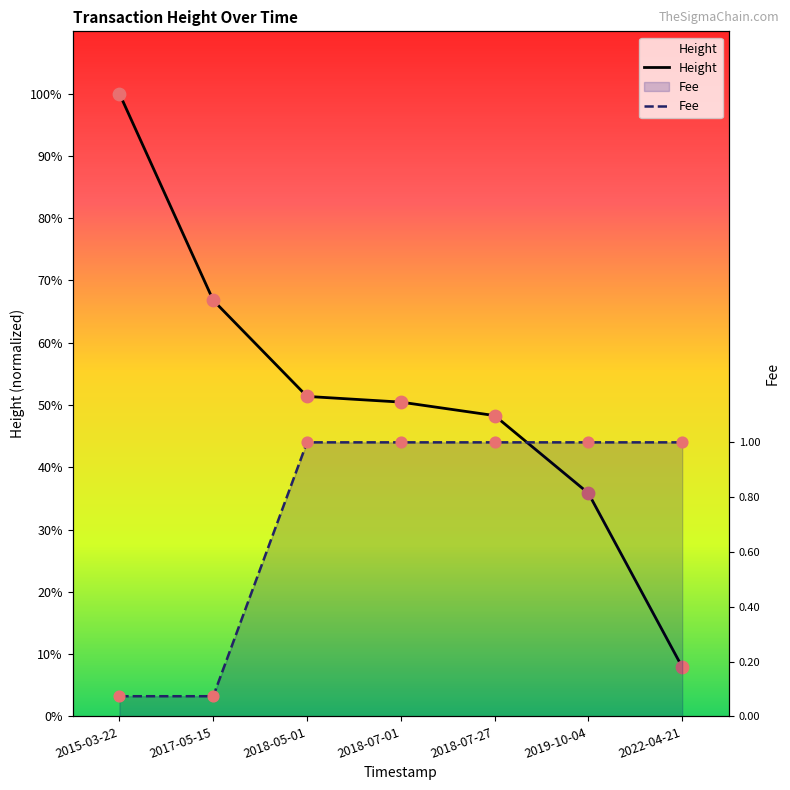

Which series has the largest total across all categories?

Height